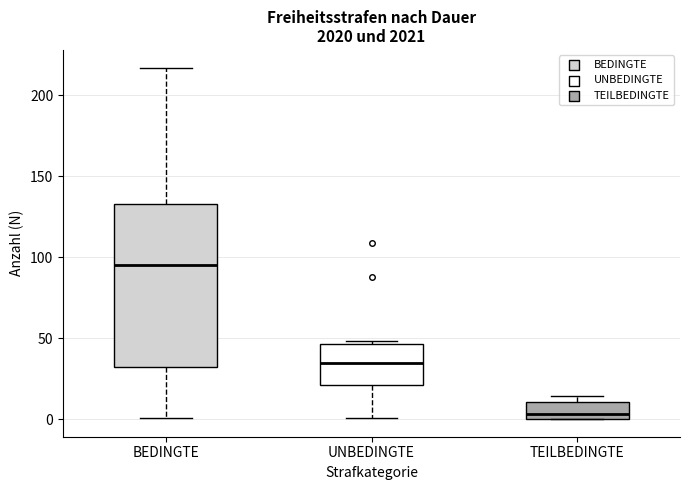

Which box has the lowest median line?

TEILBEDINGTE